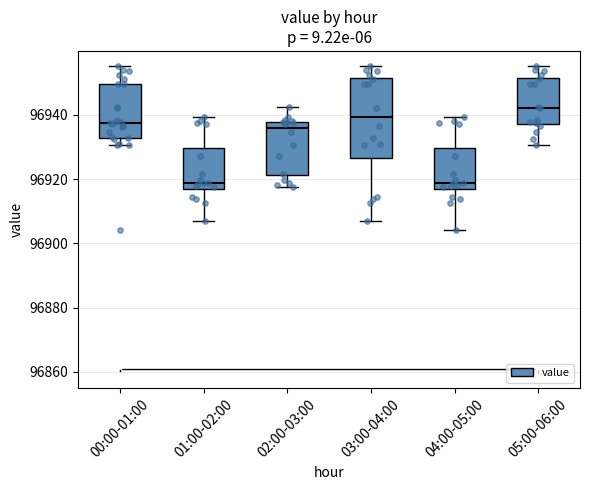

Reading left to right, transcribe this box plot: for each box, give where its median line is, the range the box spans, and where its two whiskers end, as read against the y-axis. The values are not printed on the chart, so give them approximately, as read against the axis.

00:00-01:00: median 96938, box 96932 to 96950, whiskers 96930 to 96956
01:00-02:00: median 96918, box 96916 to 96930, whiskers 96906 to 96940
02:00-03:00: median 96936, box 96922 to 96938, whiskers 96918 to 96942
03:00-04:00: median 96940, box 96926 to 96952, whiskers 96906 to 96956
04:00-05:00: median 96918, box 96916 to 96930, whiskers 96904 to 96940
05:00-06:00: median 96942, box 96938 to 96952, whiskers 96930 to 96956